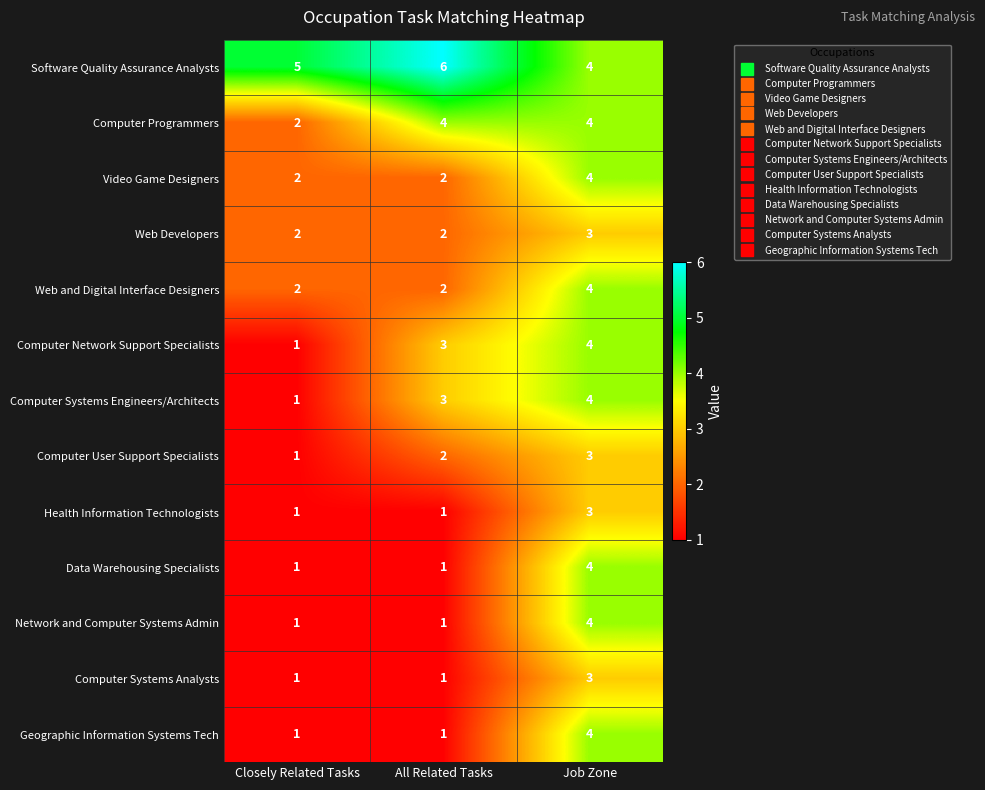

At which label does Health Information Technologists reach its peak?

Job Zone